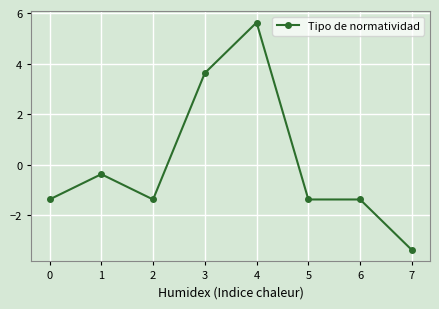

What is the smallest value displayed?

-3.4